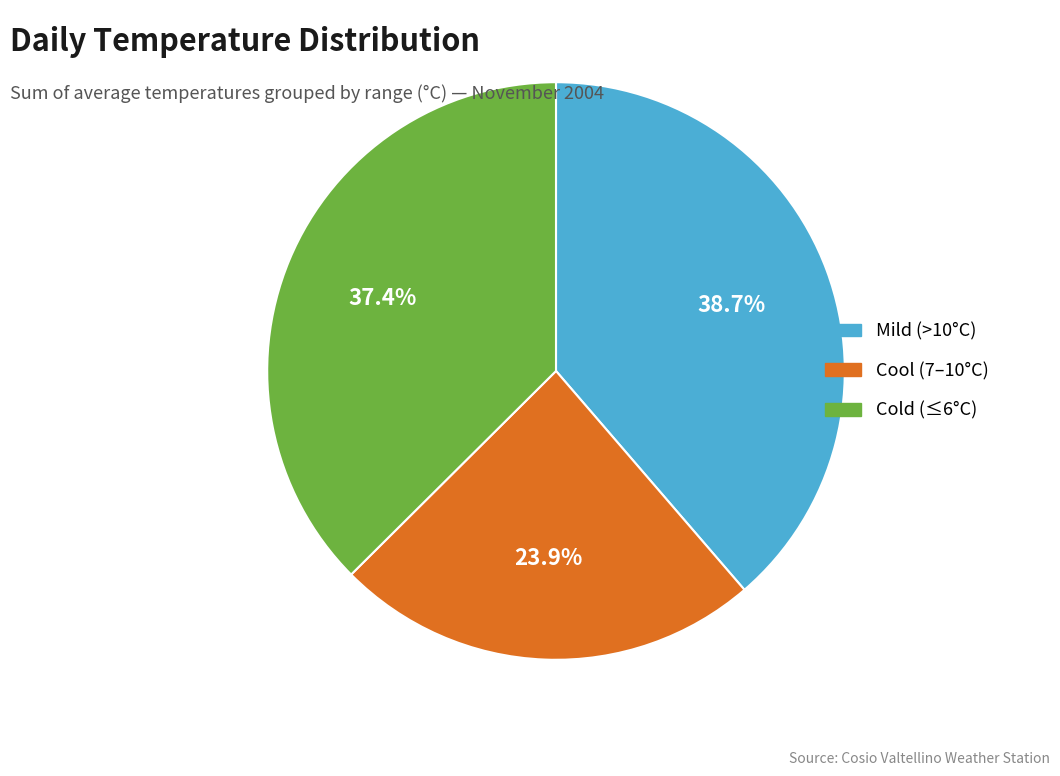

How many segments does this pie chart have?

3